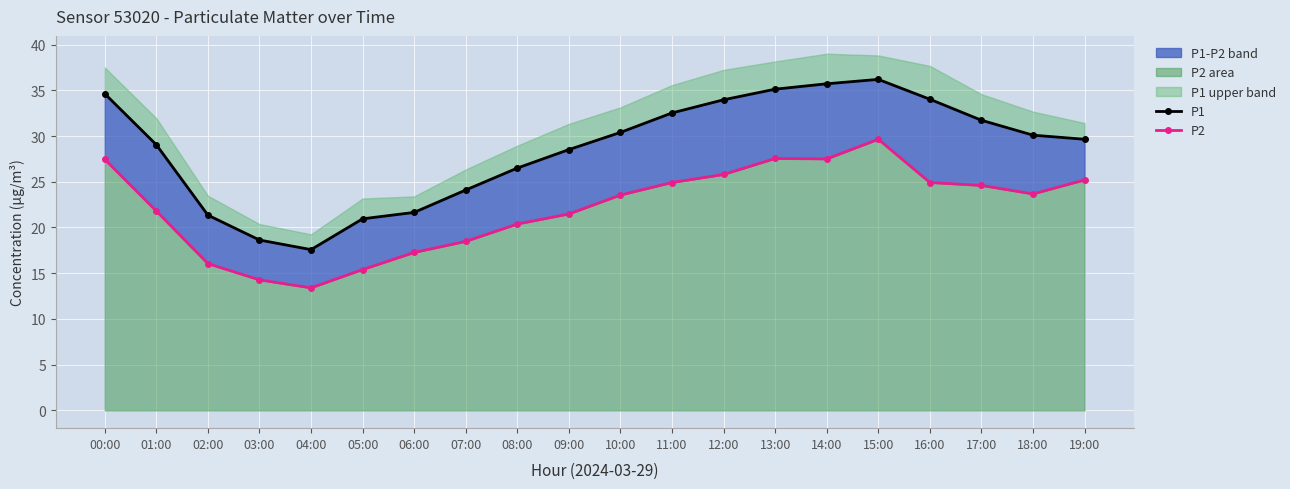

What is the total value across all series at 18:00?

53.8